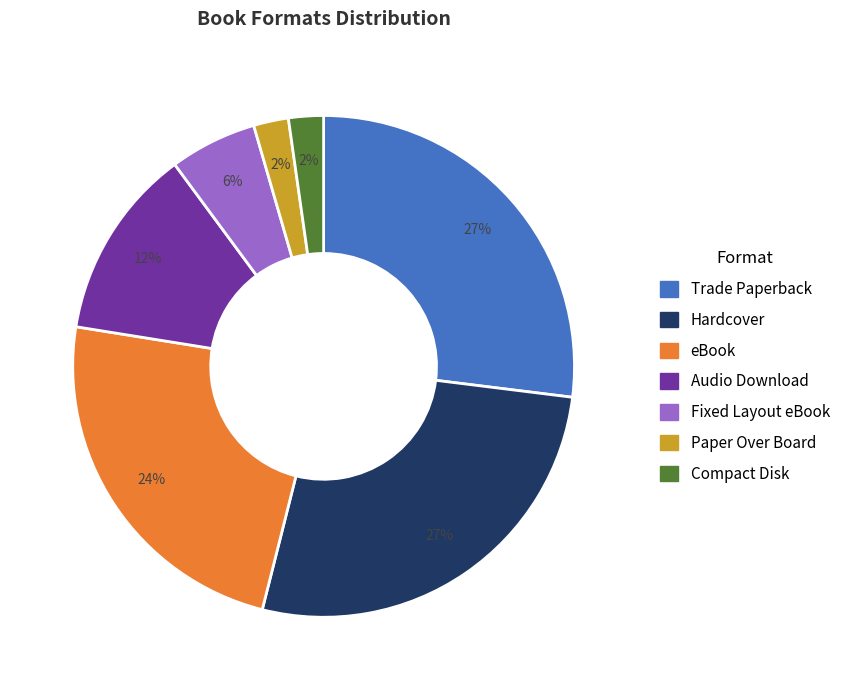

Is the sum of Fixed Layout eBook and Paper Over Board greater than half?

No